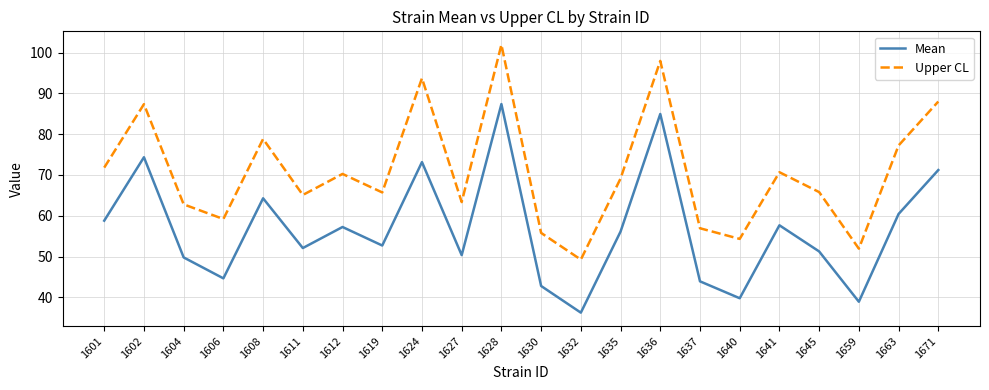

Read the Upper CL value at 1601.

71.8